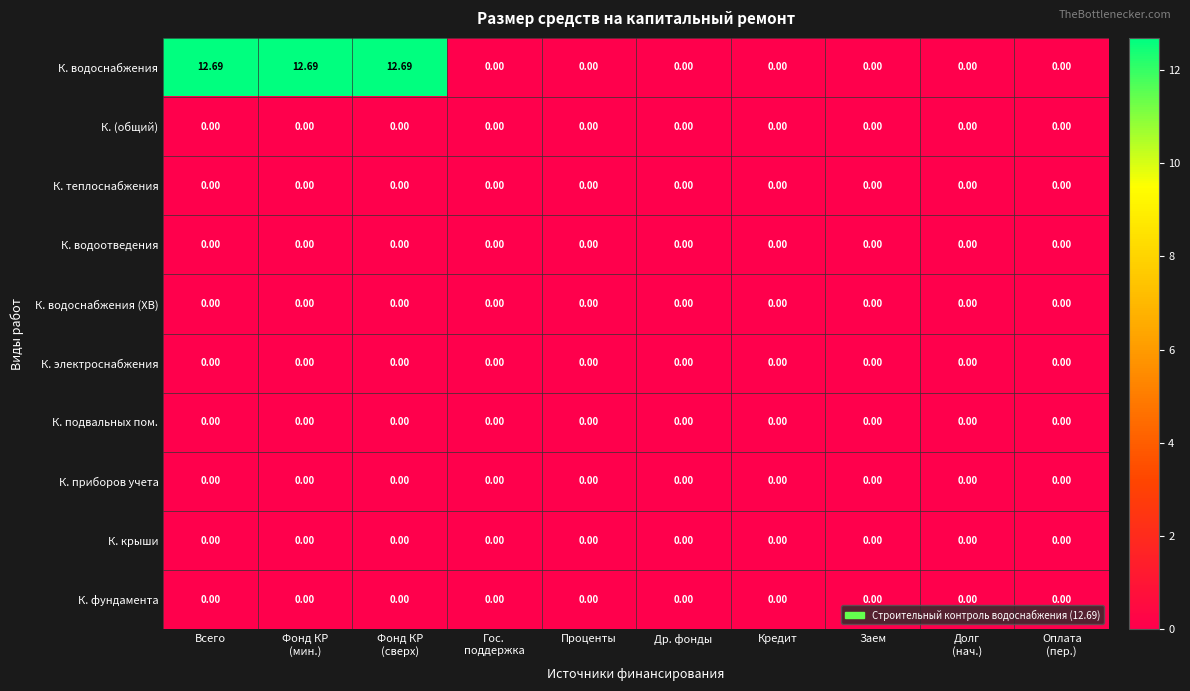

How many distinct data groups are displayed?

10